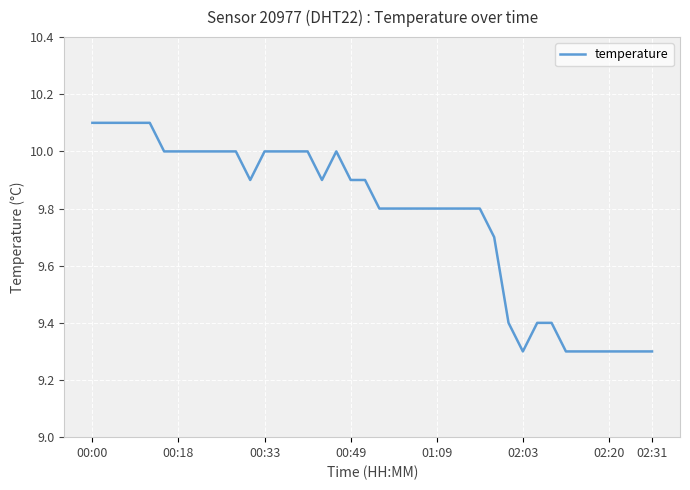

What is the minimum value shown in the chart?

9.3